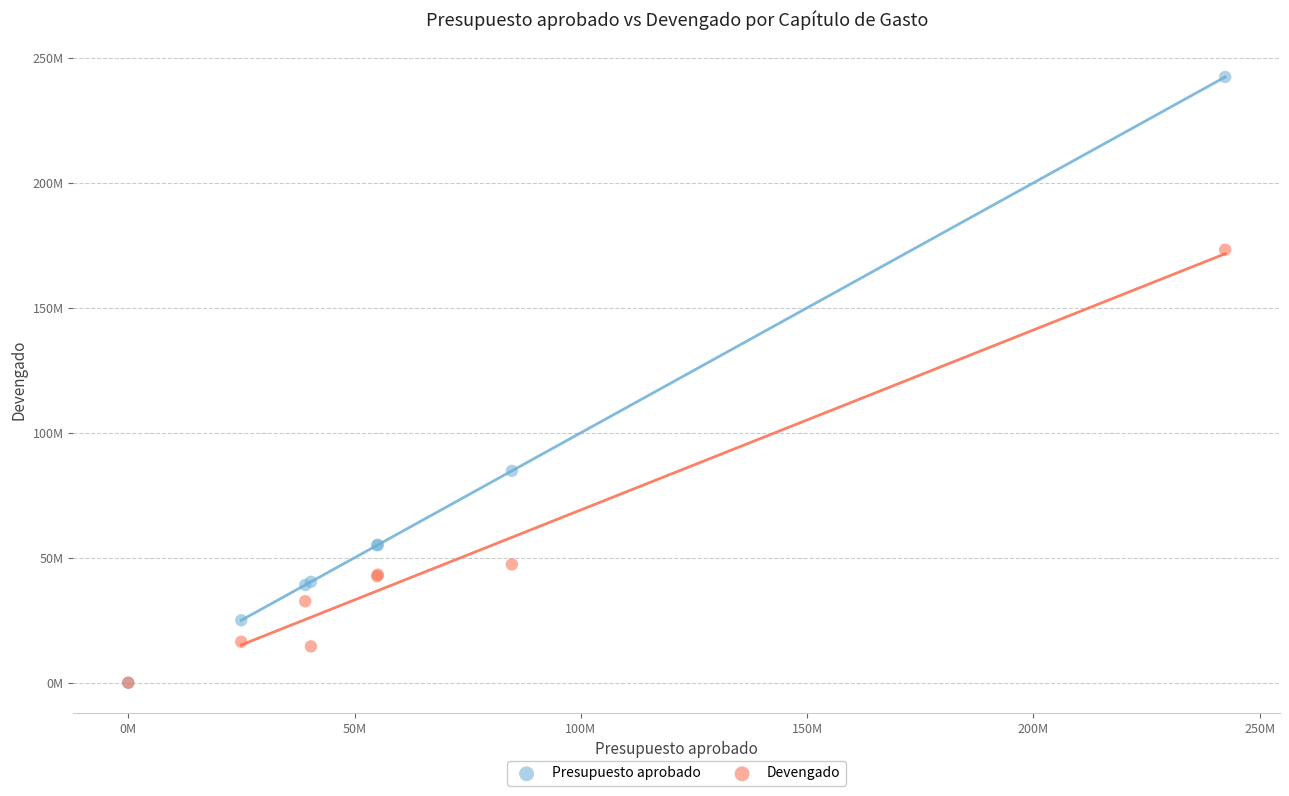

What are all the series names shown in the legend?

Presupuesto aprobado, Devengado